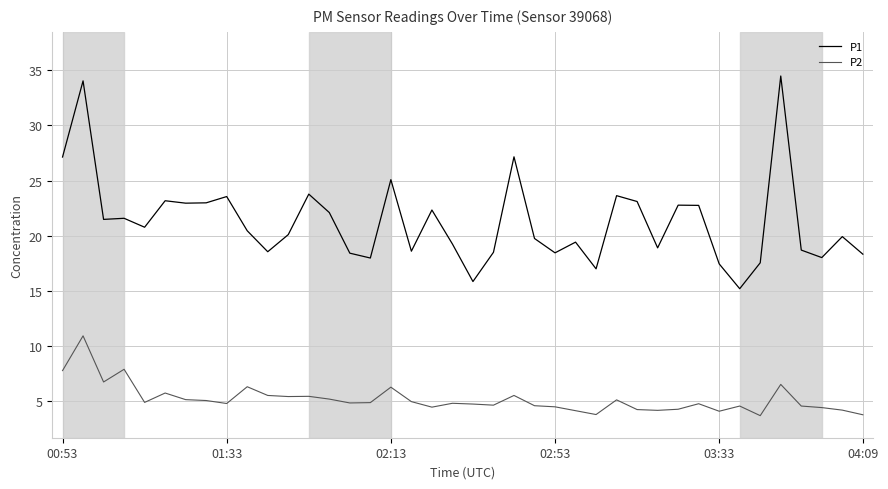

What is the minimum value shown in the chart?

3.7